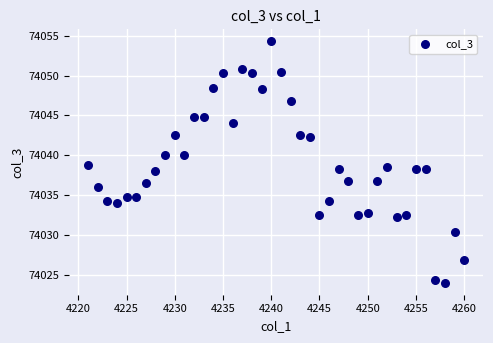

What is the range of Y values (max minus min)?

30.3